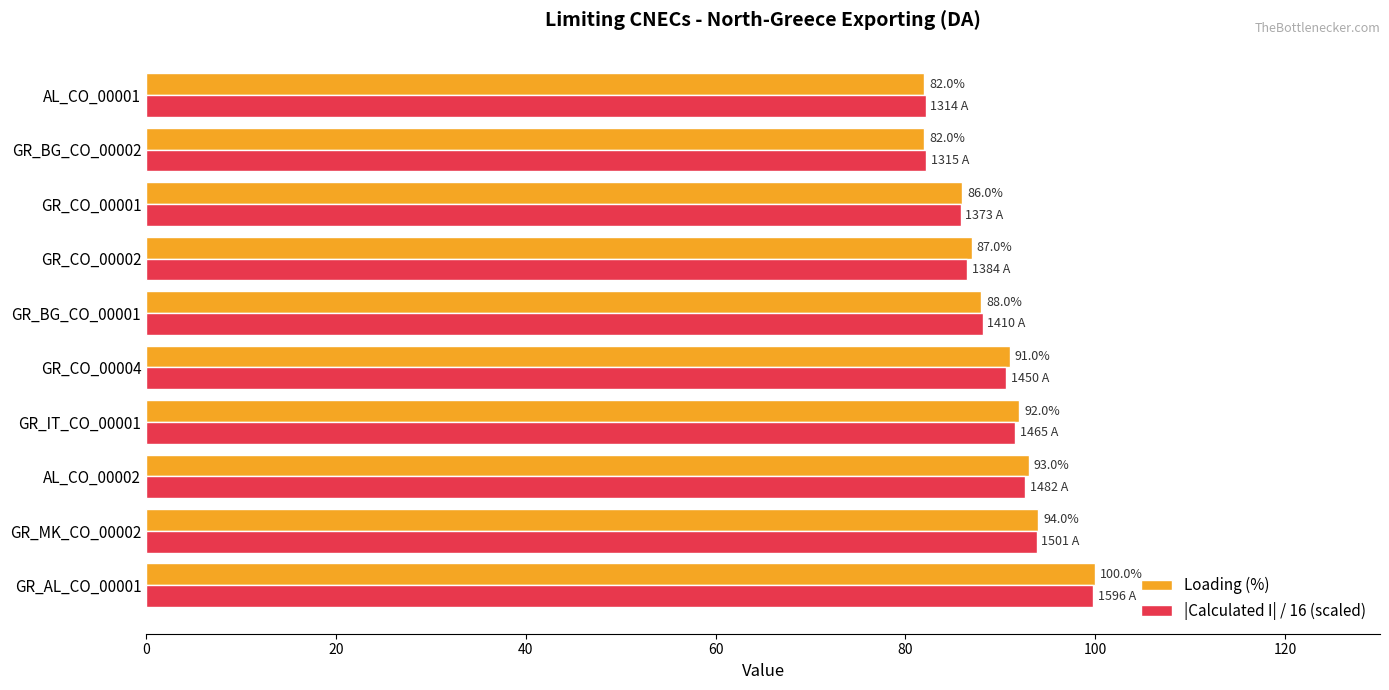

Between GR_AL_CO_00001 and GR_BG_CO_00001, which series saw the biggest shift?

Loading (%)